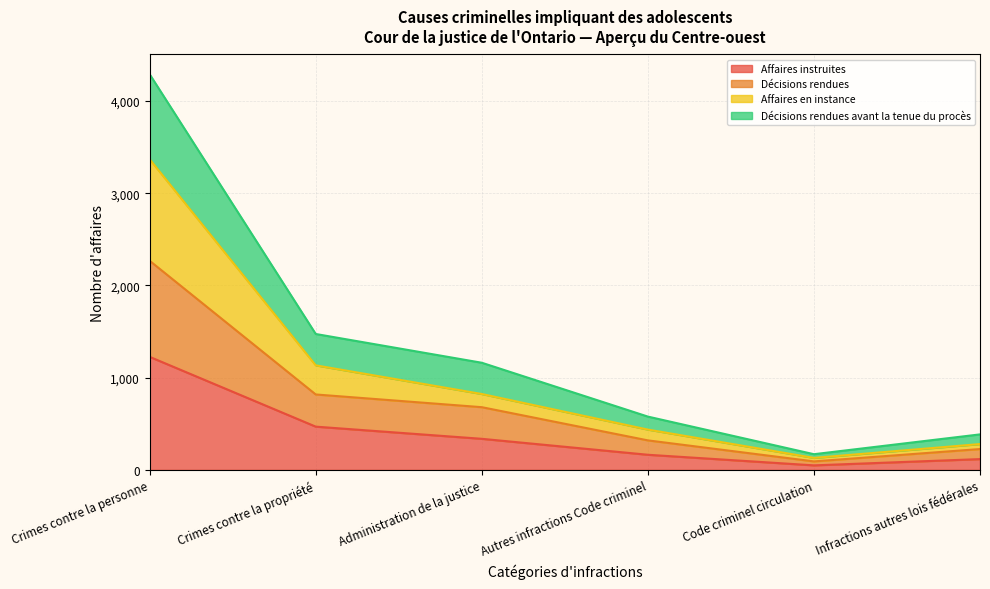

True or false: Affaires instruites has a value of 469 at Crimes contre la propriété.

True